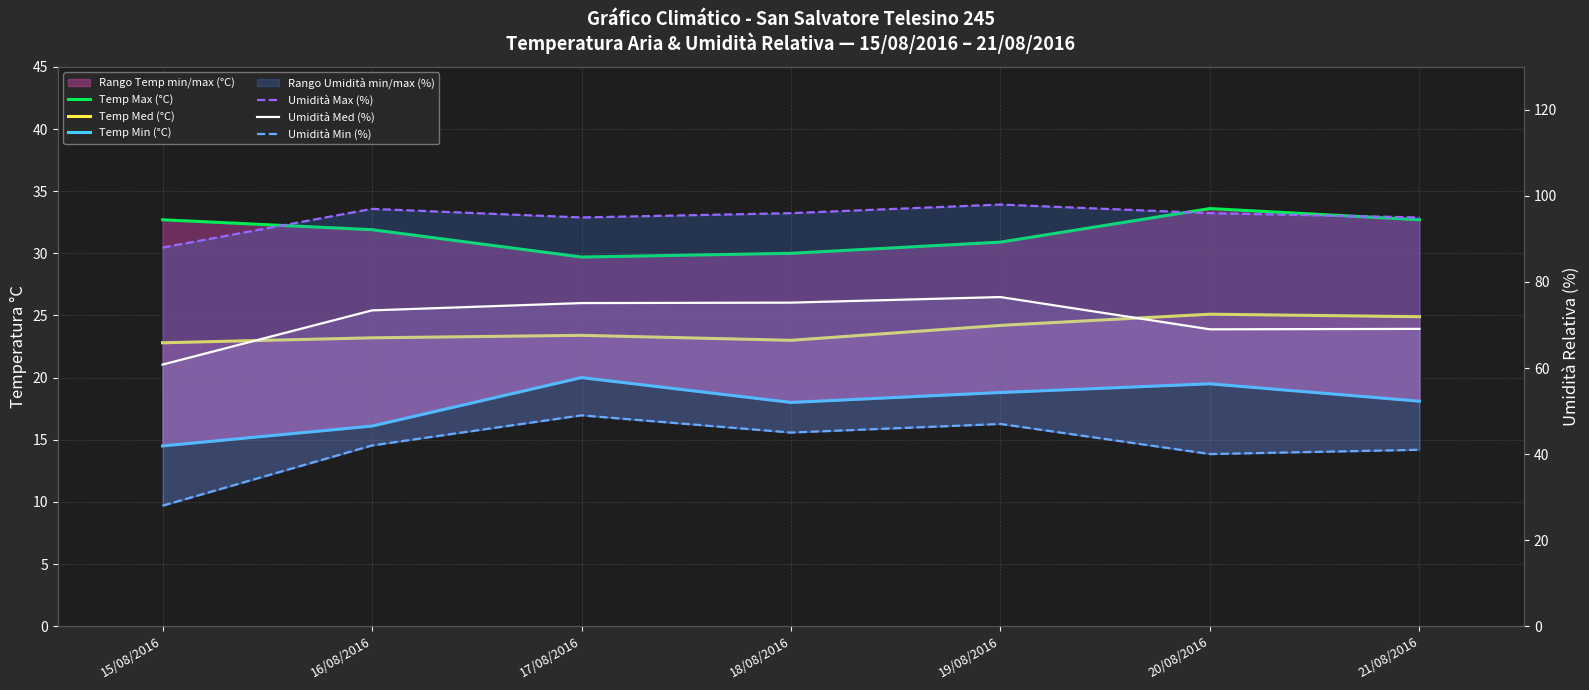

True or false: Umidità Min (%) and Umidità Max (%) intersect in this chart.

False